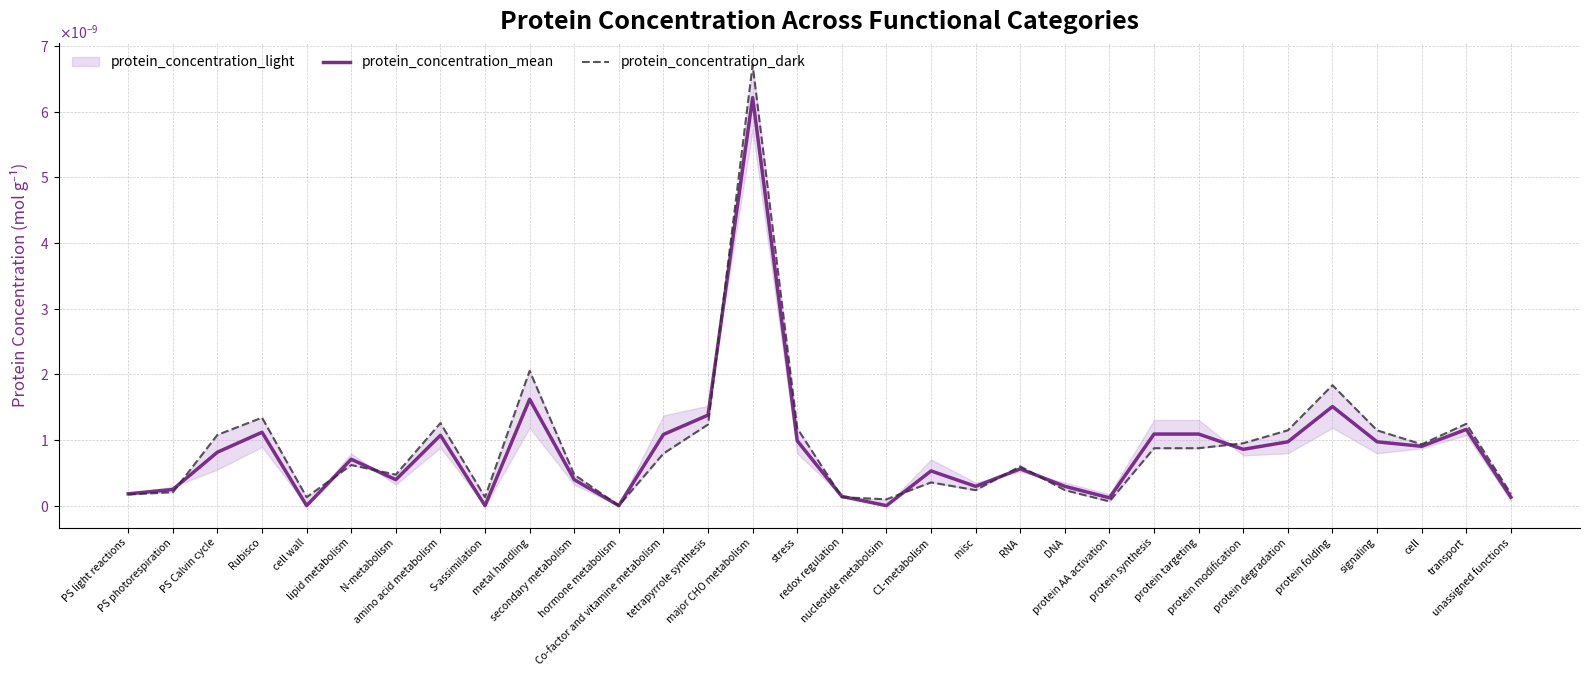

Rank the categories by protein_concentration_mean value from highest to lowest.

major CHO metabolism, metal handling, protein folding, tetrapyrrole synthesis, transport, Rubisco, protein synthesis, protein targeting, Co-factor and vitamine metabolism, amino acid metabolism, stress, protein degradation, signaling, cell, protein modification, PS Calvin cycle, lipid metabolism, RNA, C1-metabolism, N-metabolism, secondary metabolism, misc, DNA, PS photorespiration, PS light reactions, redox regulation, unassigned functions, protein AA activation, cell wall, S-assimilation, hormone metabolism, nucleotide metabolsim